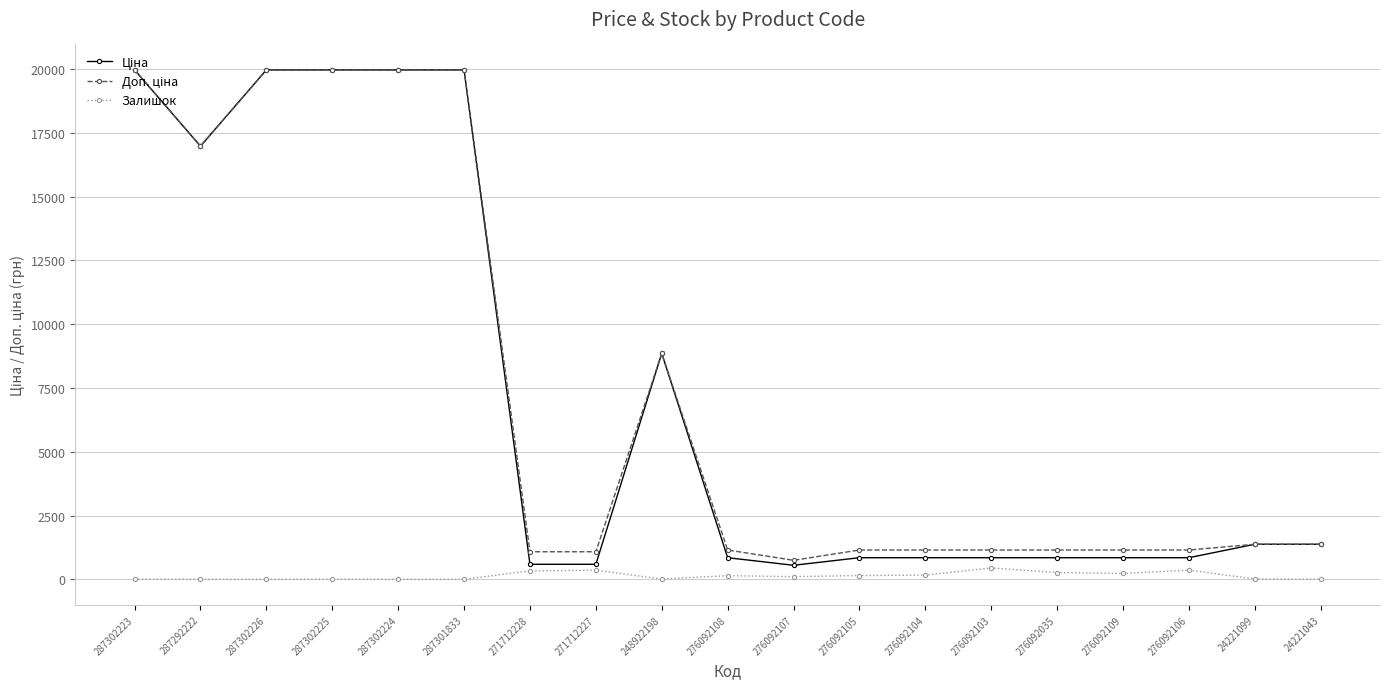

True or false: Залишок has a value of 446.0 at 276092103.

True